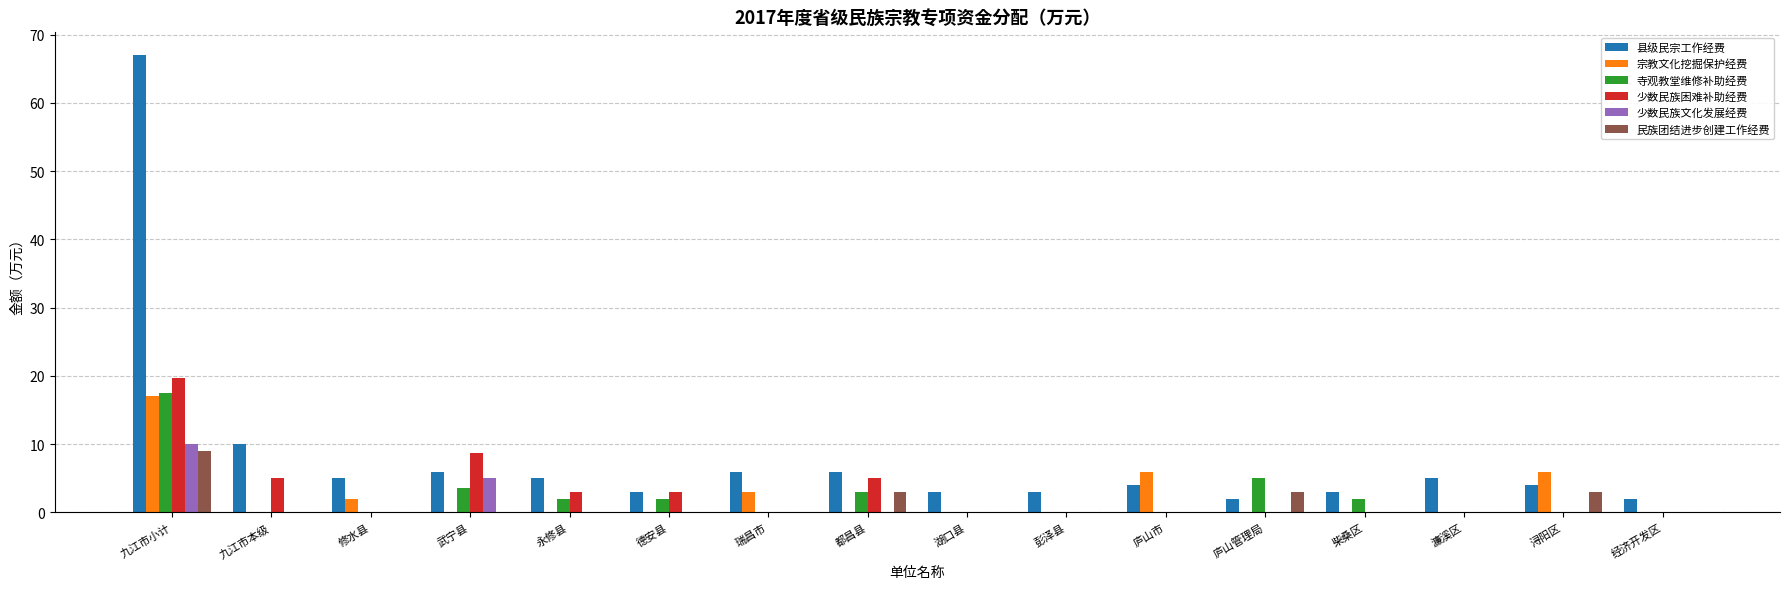

The value of 寺观教堂维修补助经费 at 修水县 is -5.4. True or false?

False